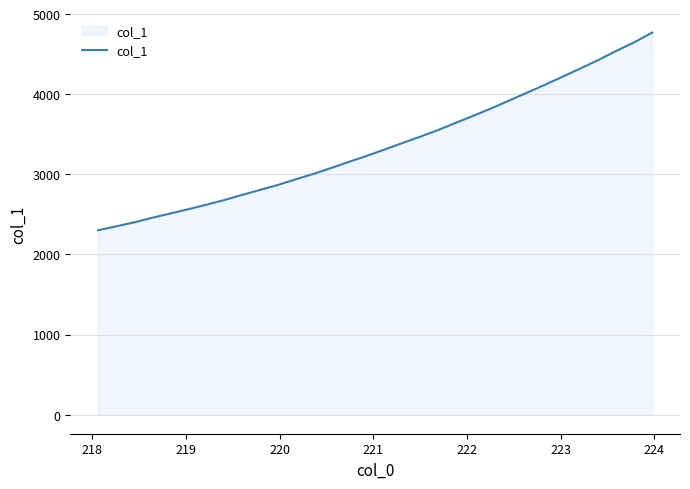

What is the smallest value displayed?

2301.7